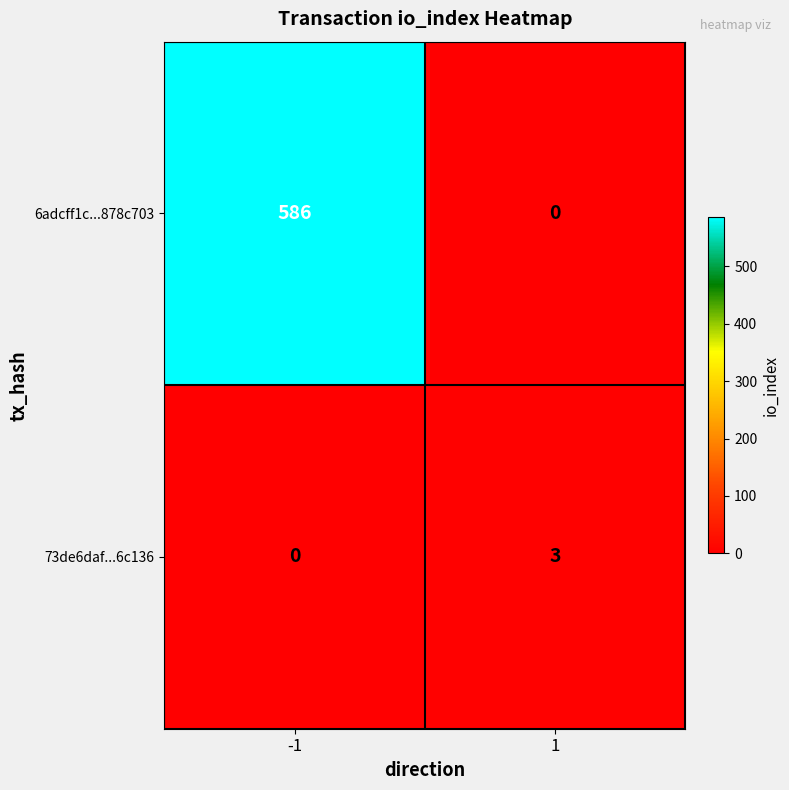

List the series in order of their overall mean, lowest first.

73de6daf...6c136, 6adcff1c...878c703